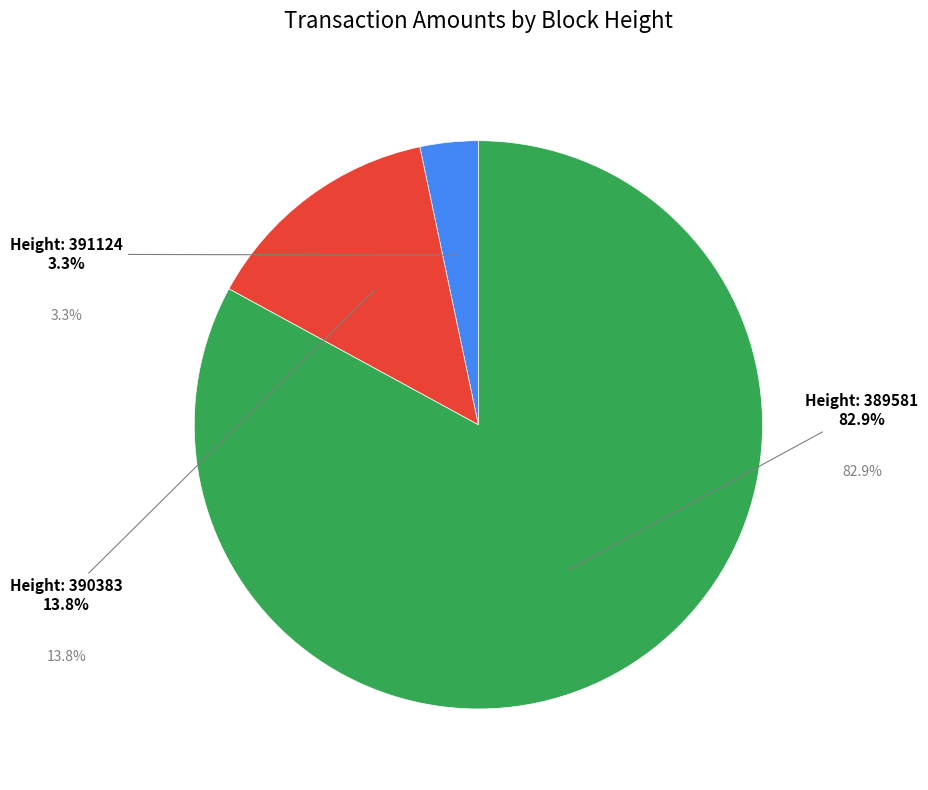

Which category has the biggest portion of the pie?

389581